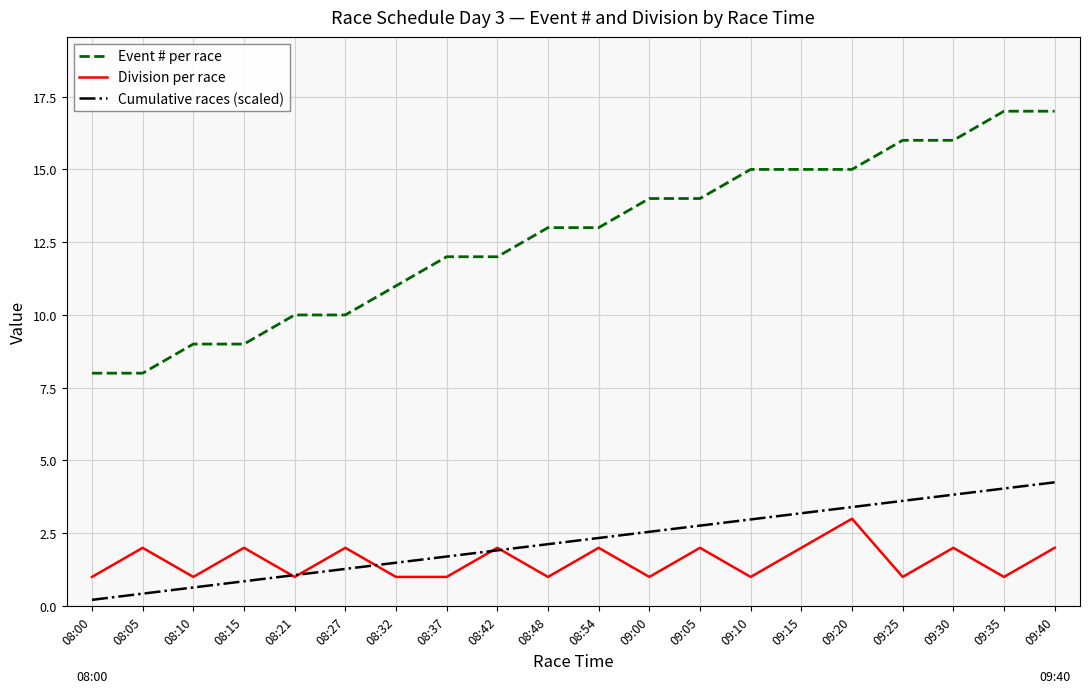

At which label does Division per race reach its peak?

09:20